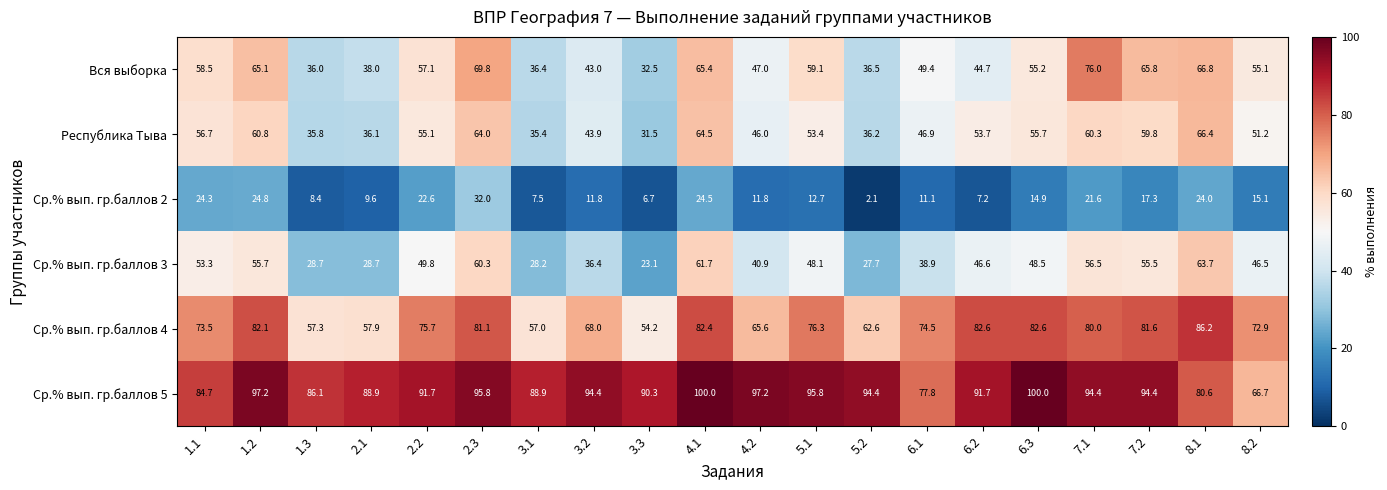

Which series has the largest range (max minus min)?

Вся выборка